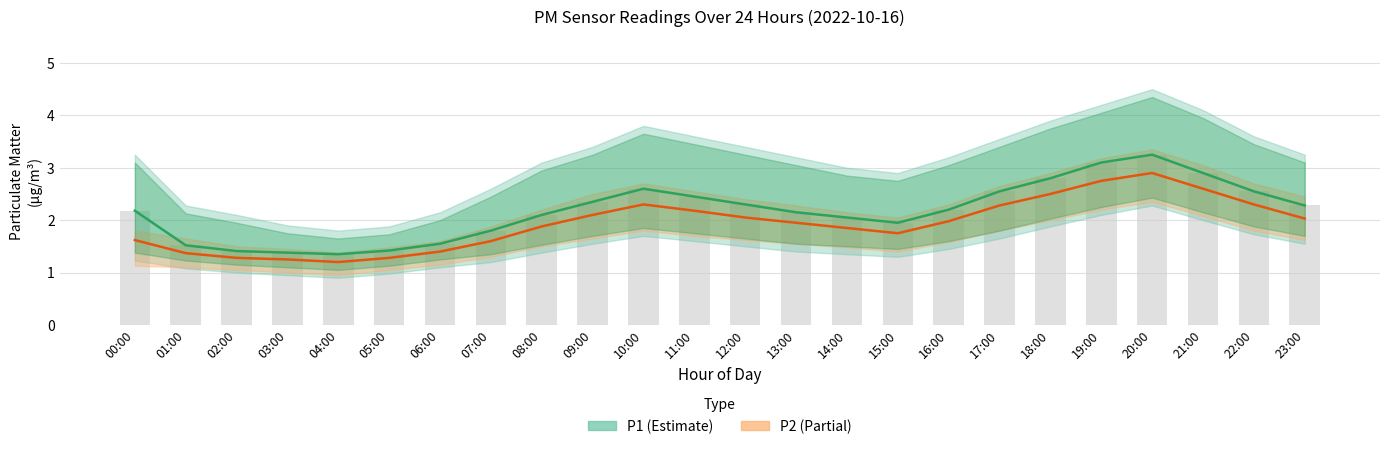

Which series has the largest total across all categories?

P1 (Estimate)